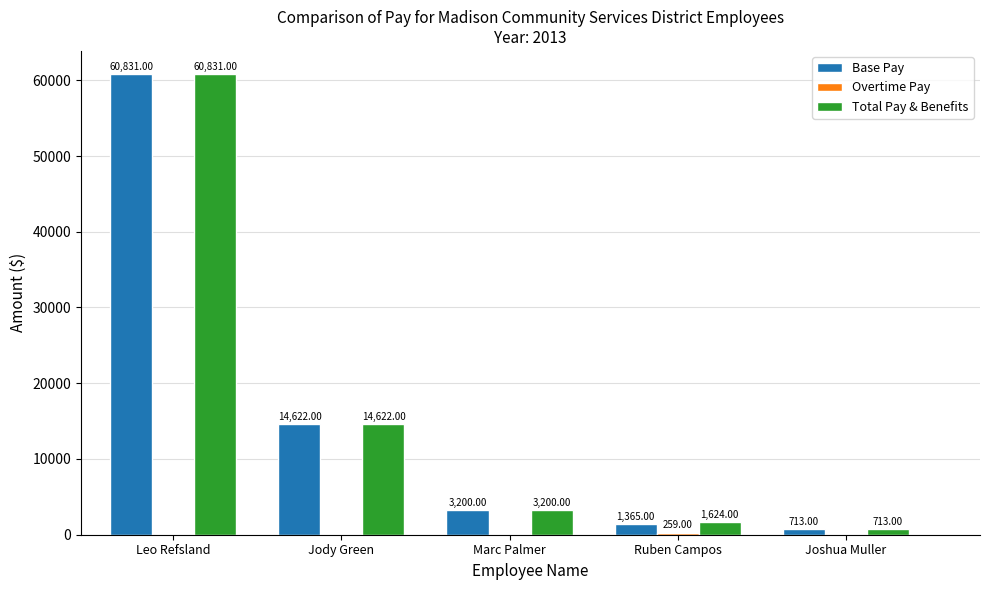

What is the sum of the Total Pay & Benefits values at Jody Green and Ruben Campos?

16246